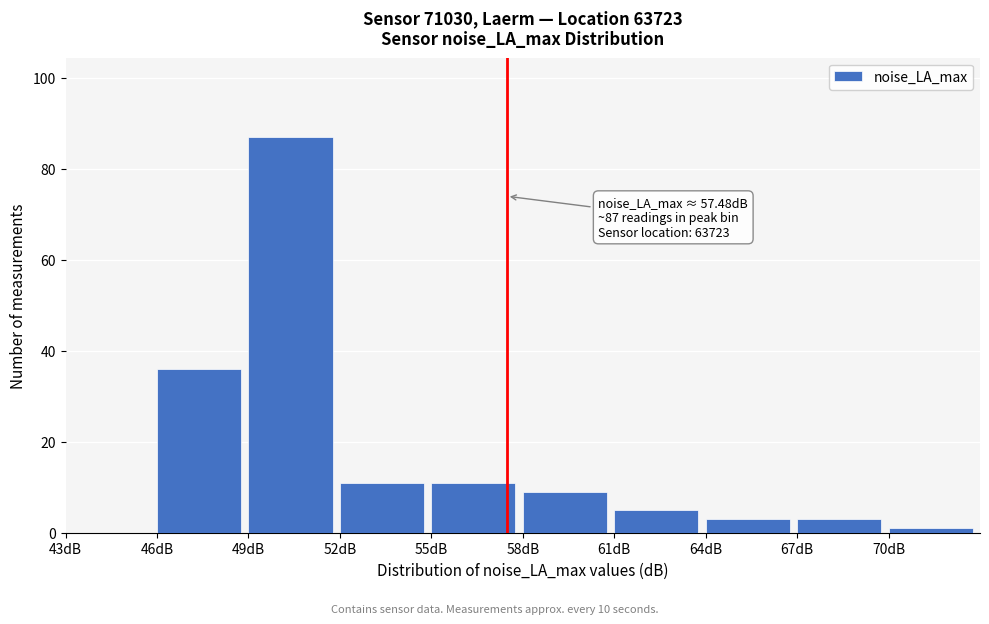

Over which range of the x-axis is the bar tallest?

49 to 52